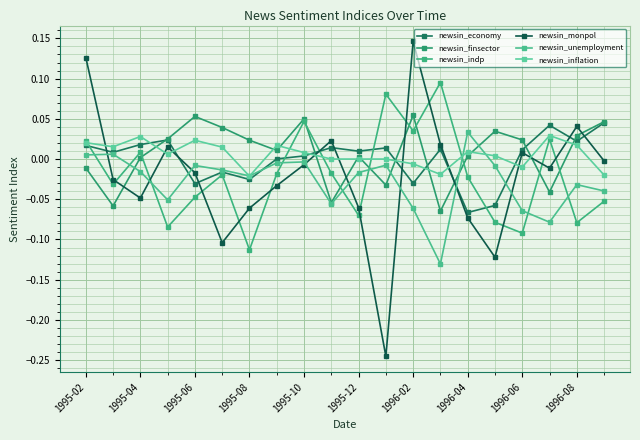

Rank the series by their maximum value, from lowest to highest.

newsin_inflation, newsin_unemployment, newsin_economy, newsin_finsector, newsin_indp, newsin_monpol